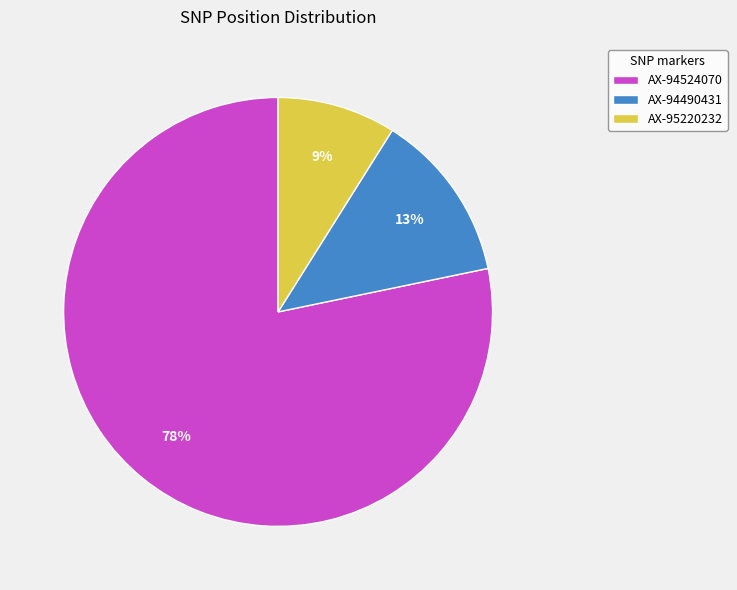

The AX-95220232 slice represents 16% of the pie. True or false?

False